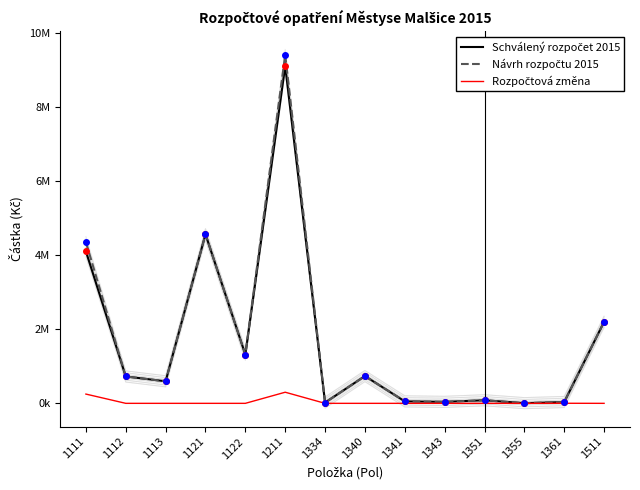

In Rozpočtová změna, how many points are higher than both neighbors (excluding endpoints)?

2